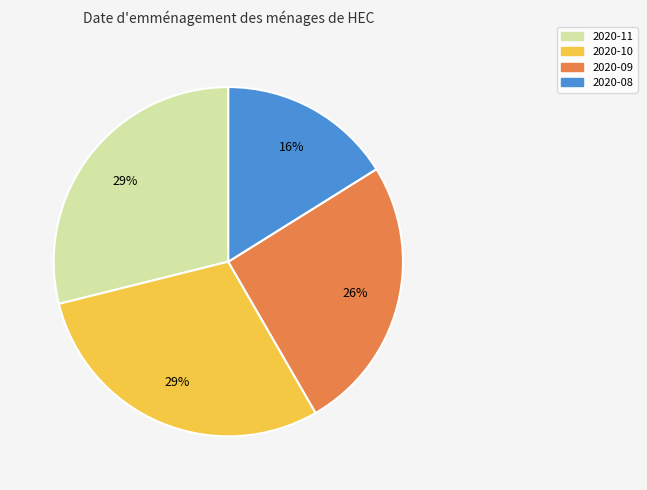

Which category has the smallest portion of the pie?

2020-08